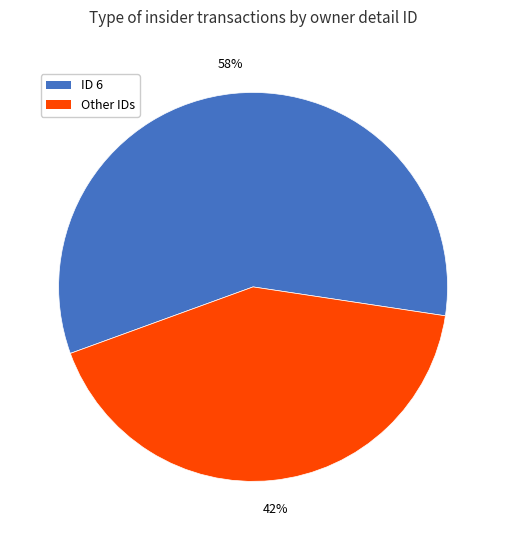

Is there any slice that represents more than half of the pie?

Yes